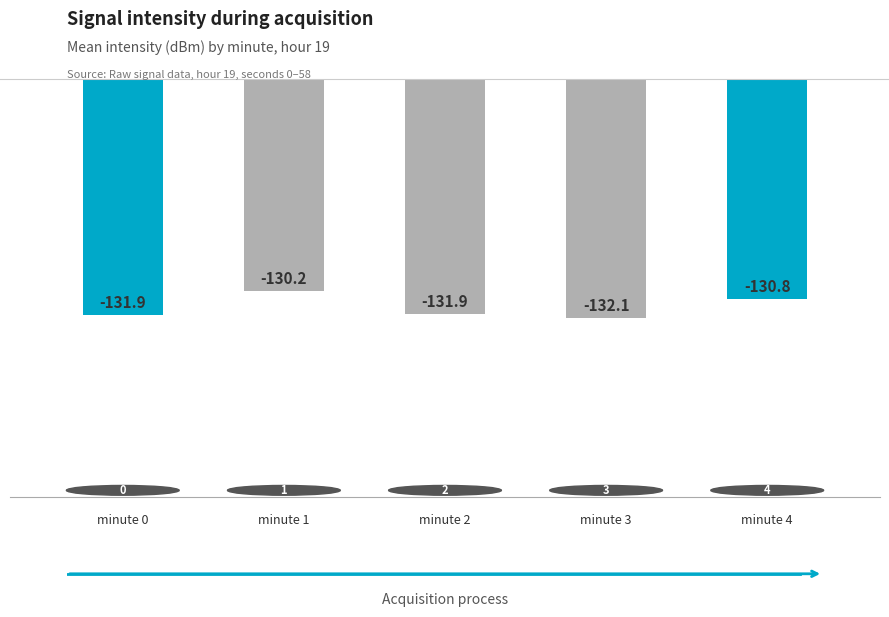

What is the greatest value displayed?

-130.2